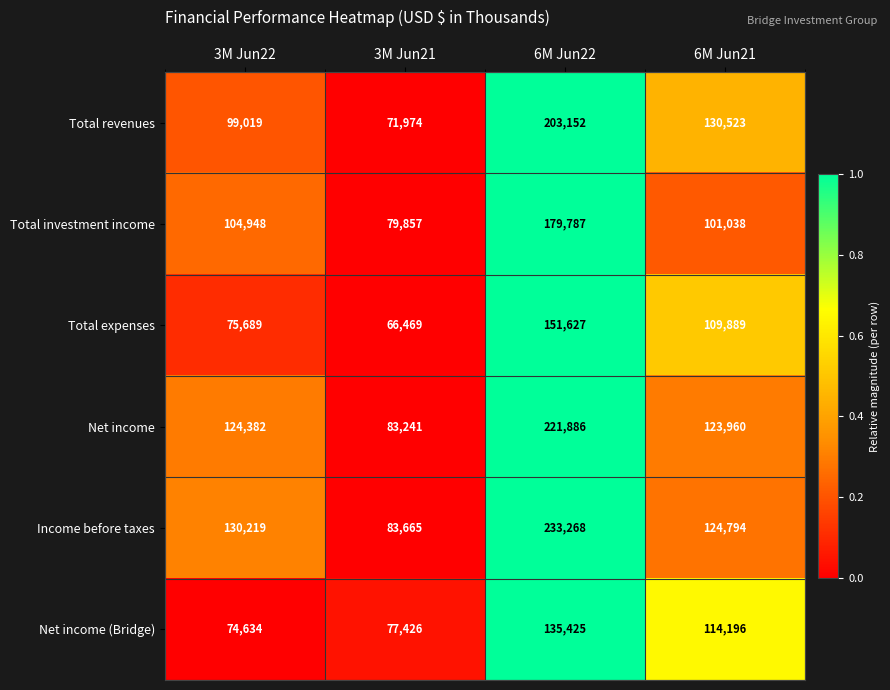

Which label corresponds to the smallest value in the chart?

3M Jun21